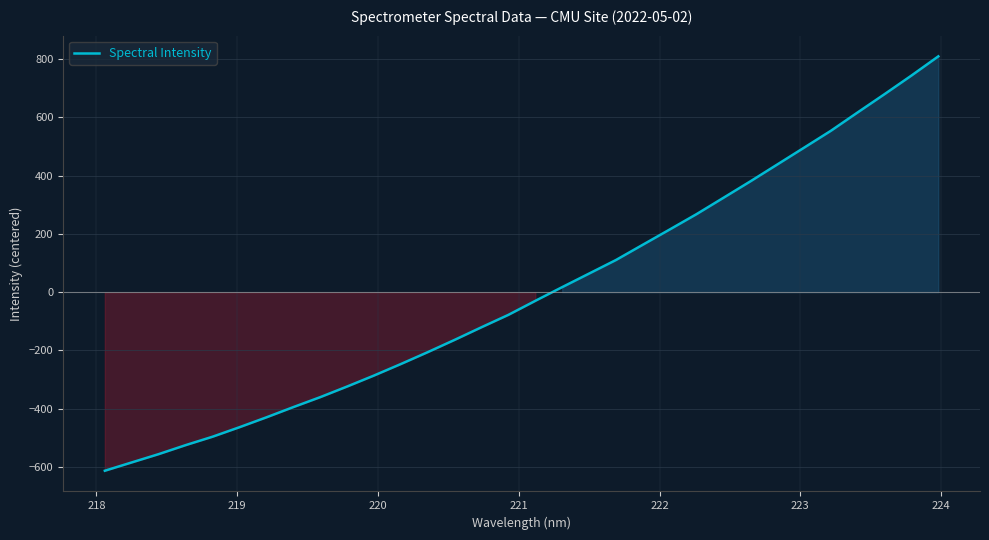

How many lines are shown in the chart?

1